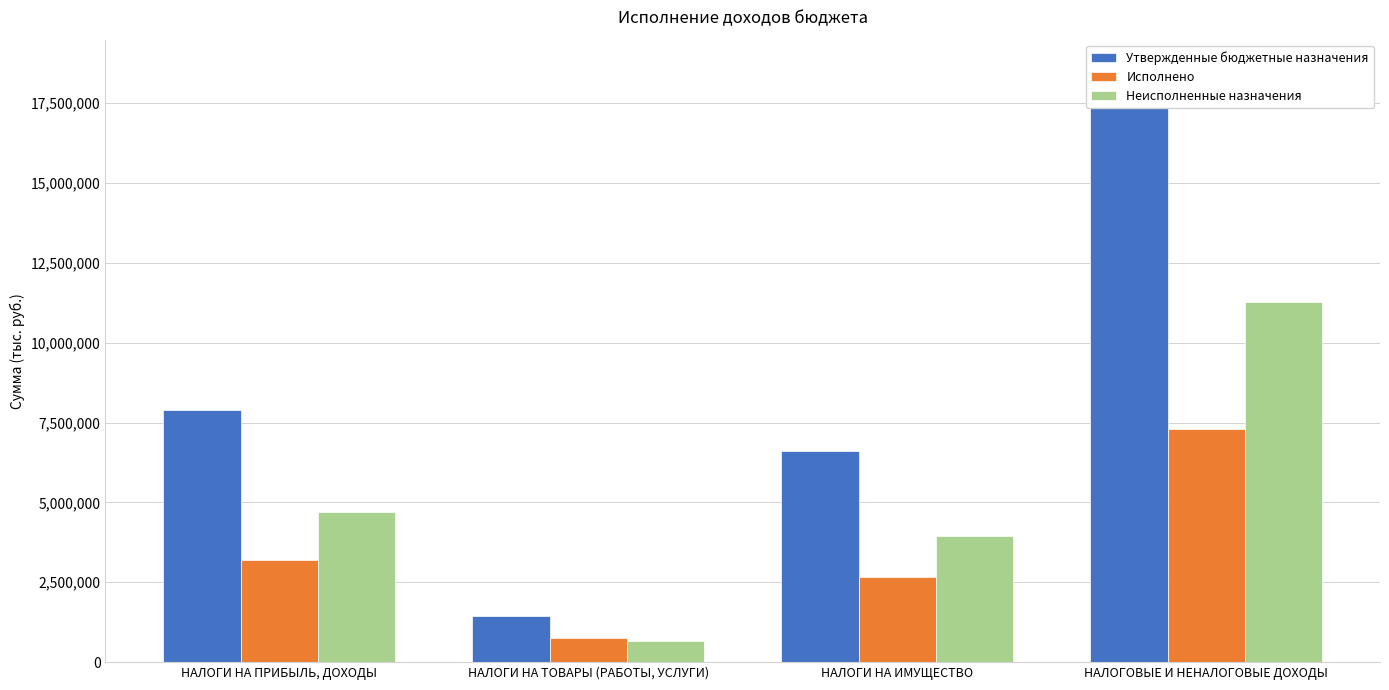

What is the difference between the second highest and minimum values in the Утвержденные бюджетные назначения series?

6457000.0